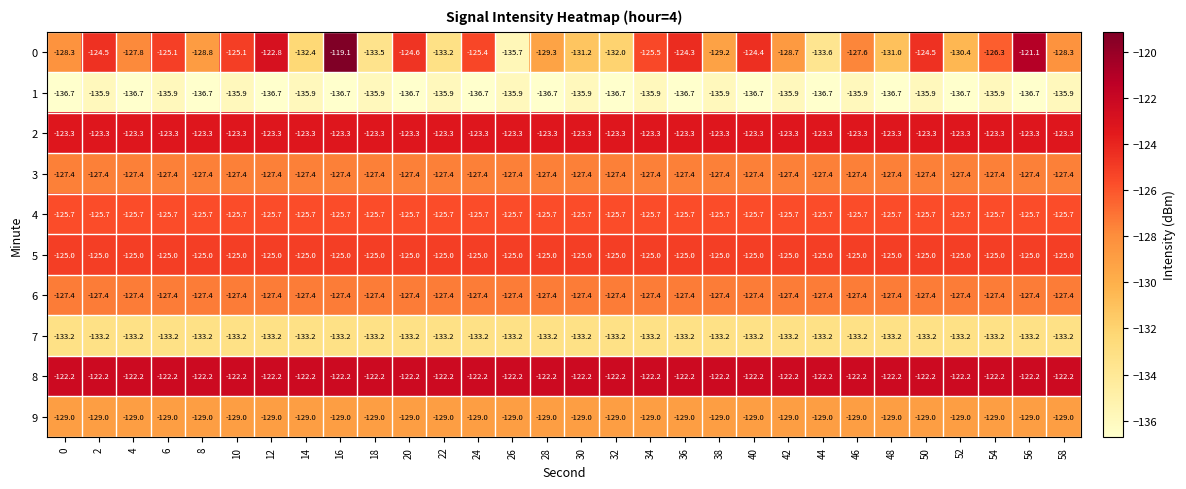

What is the total value across all series at 44?

-1283.5